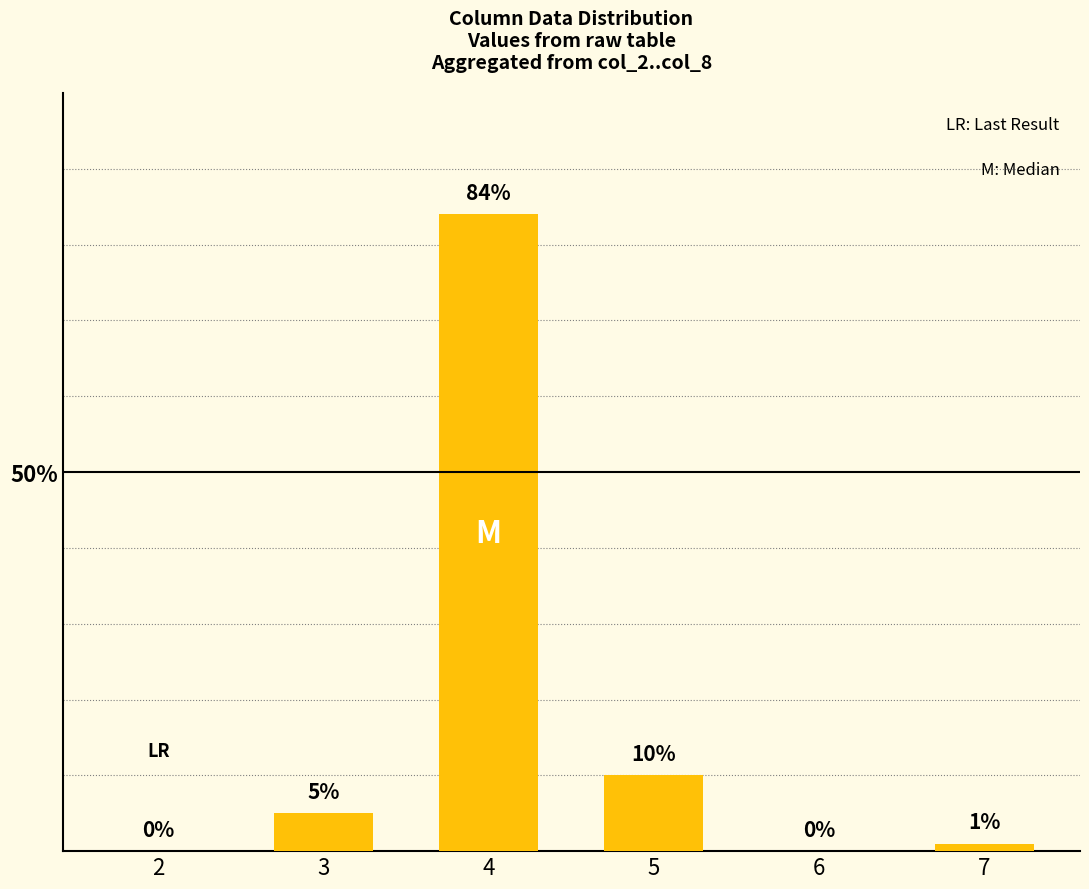

Is it true that the value at 2 is -29?

False